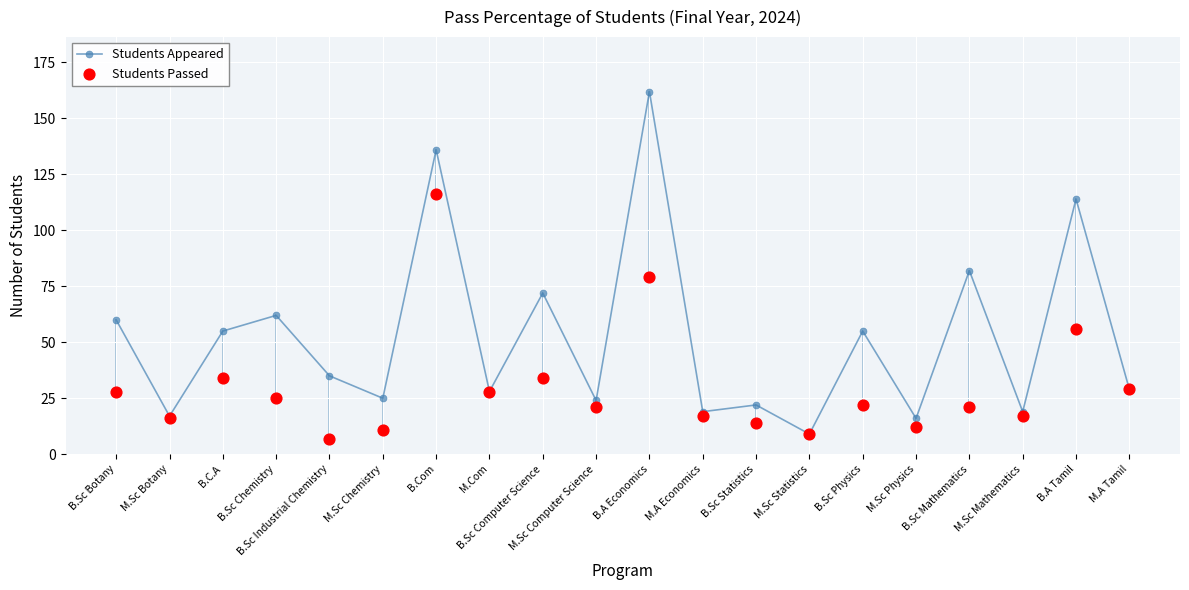

At which category is the sum across all series the highest?

B.Com